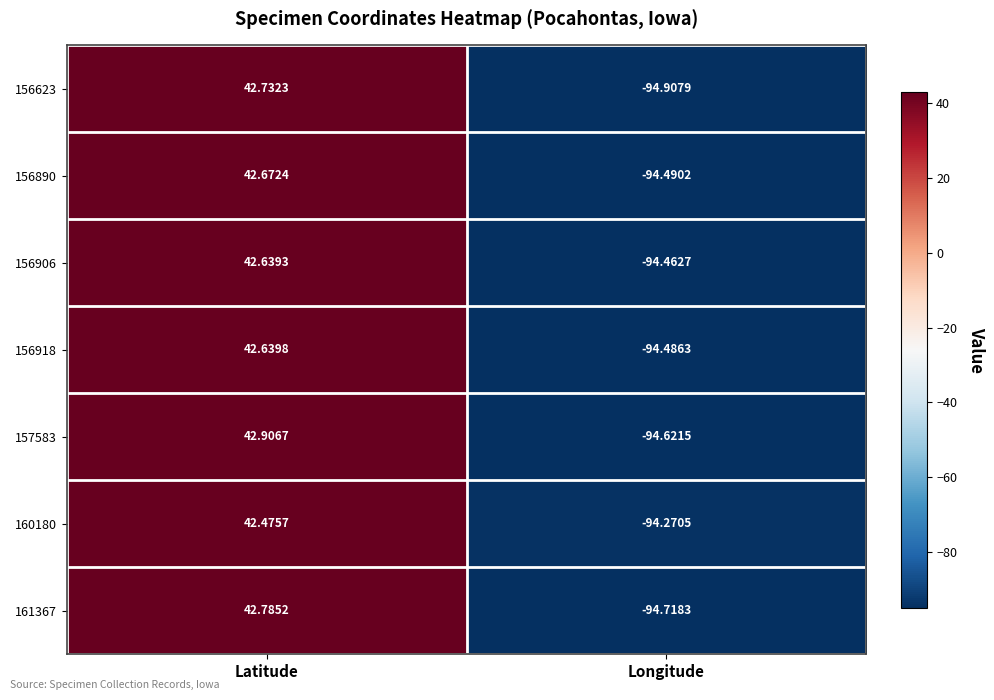

At which label is 161367 closest to -25?

Latitude